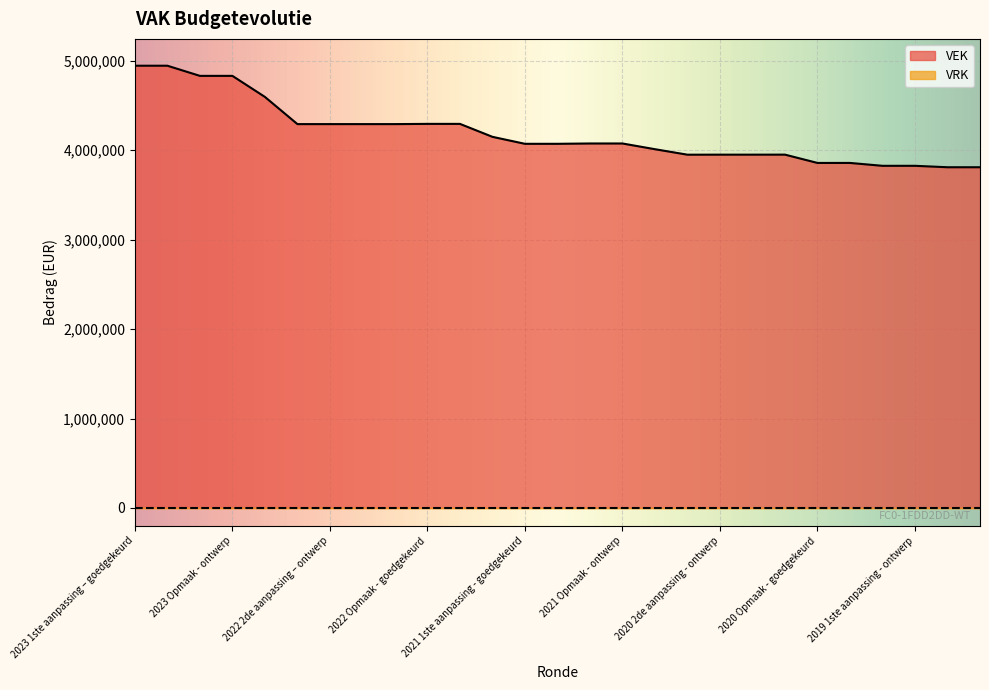

What is the difference between the values at 2021 Opmaak - goedgekeurd and 2020 Opmaak - goedgekeurd?

217466